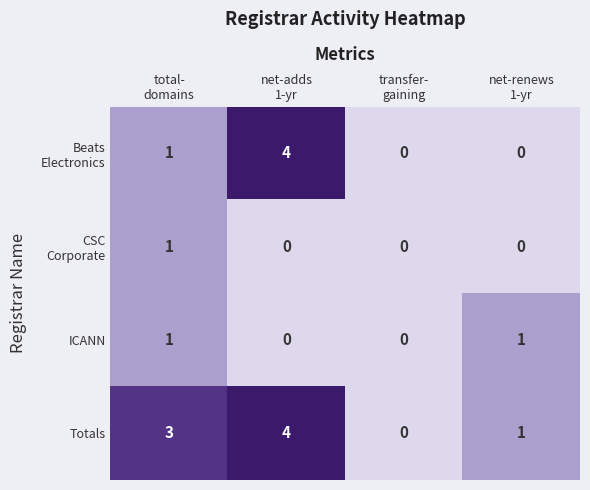

What is the difference between the maximum and second lowest values in the Totals series?

3